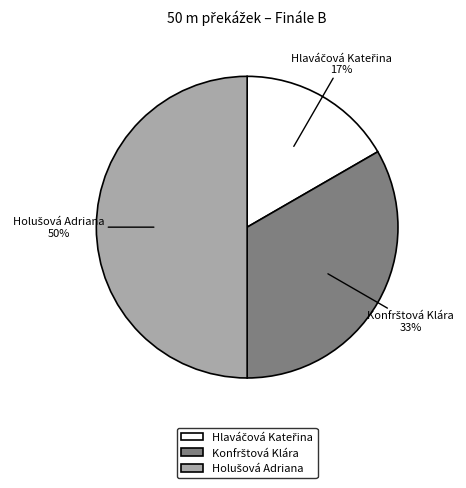

To the nearest percent, what is the difference between the largest and smallest slice percentages?

33%